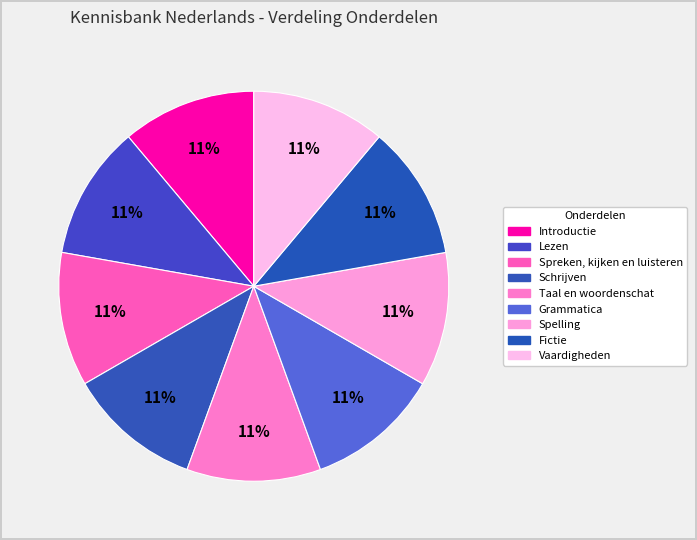

How many segments does this pie chart have?

9